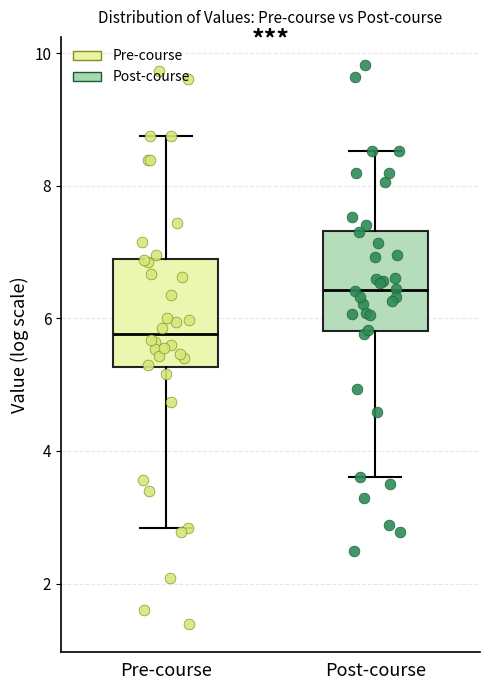

Reading left to right, transcribe this box plot: for each box, give where its median line is, the range the box spans, and where its two whiskers end, as read against the y-axis. The values are not printed on the chart, so give them approximately, as read against the axis.

Pre-course: median 5.8, box 5.2 to 6.8, whiskers 2.8 to 8.8
Post-course: median 6.4, box 5.8 to 7.4, whiskers 3.6 to 8.6